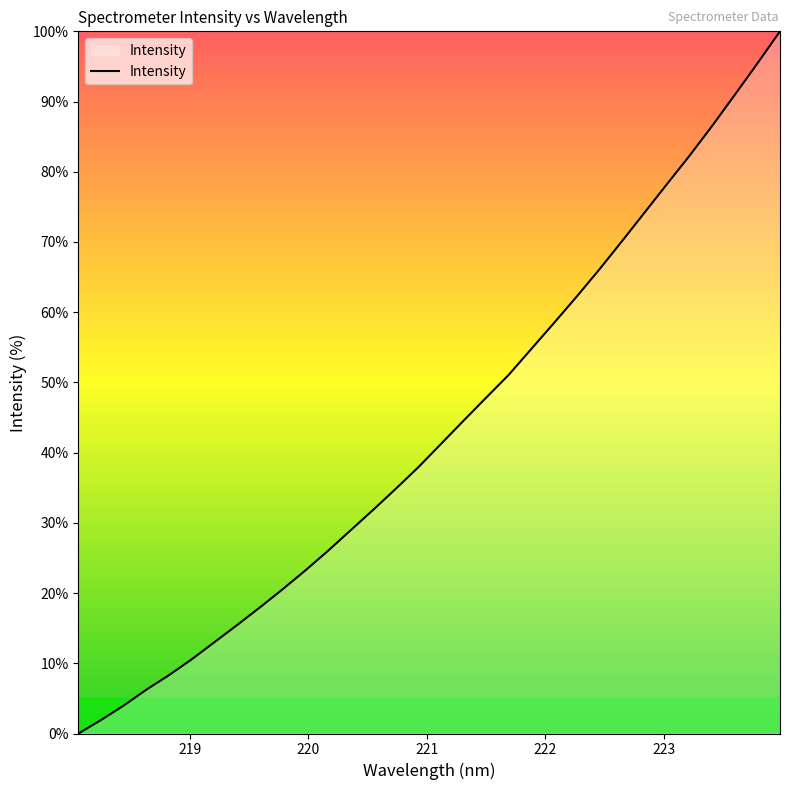

What is the difference between the maximum and minimum values?

100.0